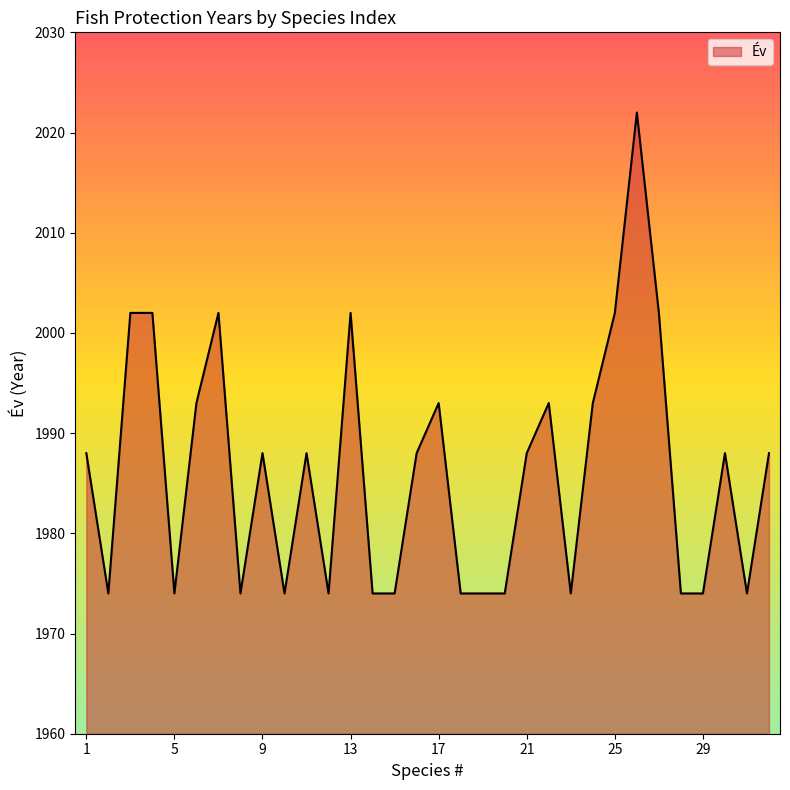

Does the chart display data point markers on the line(s)?

No